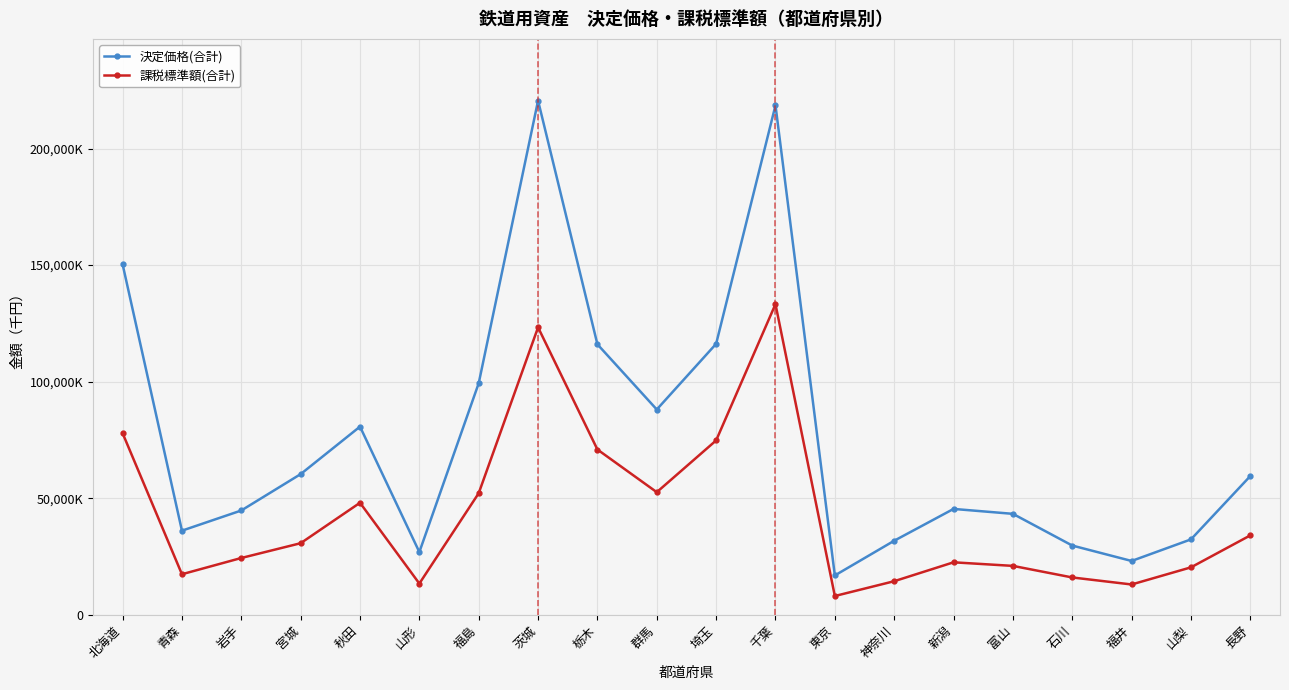

List the labels in order of 決定価格(合計) value, largest first.

茨城, 千葉, 北海道, 埼玉, 栃木, 福島, 群馬, 秋田, 宮城, 長野, 新潟, 岩手, 富山, 青森, 山梨, 神奈川, 石川, 山形, 福井, 東京